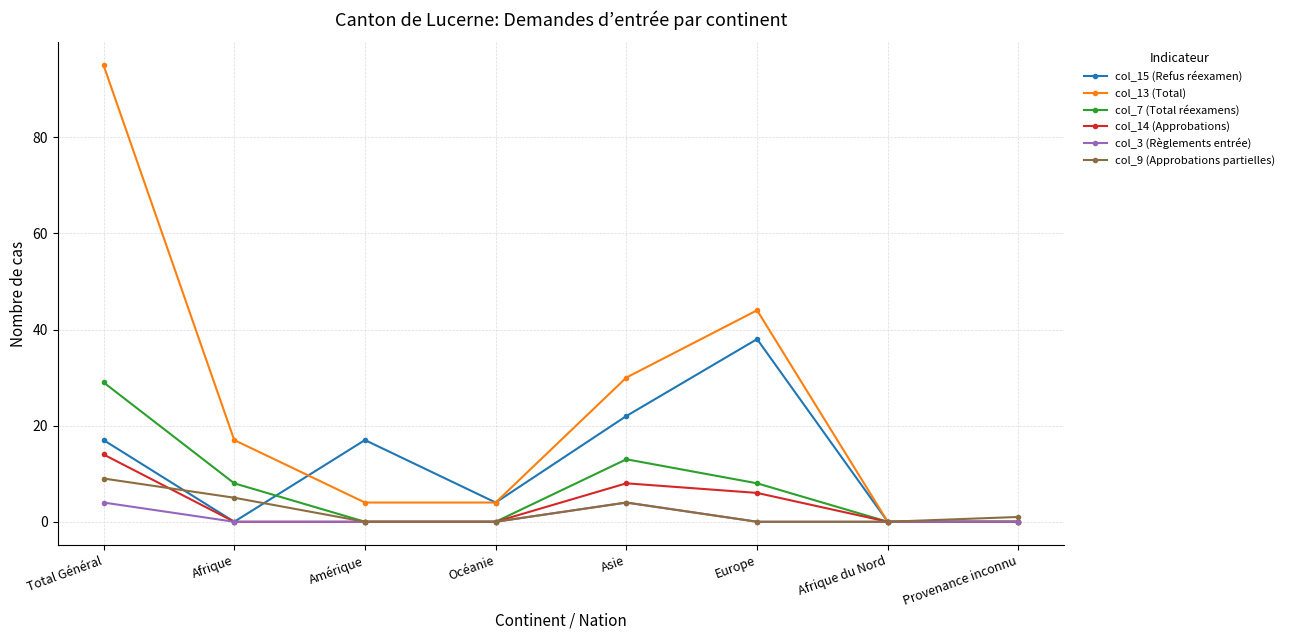

What is the label of the 5th point from the right?

Océanie